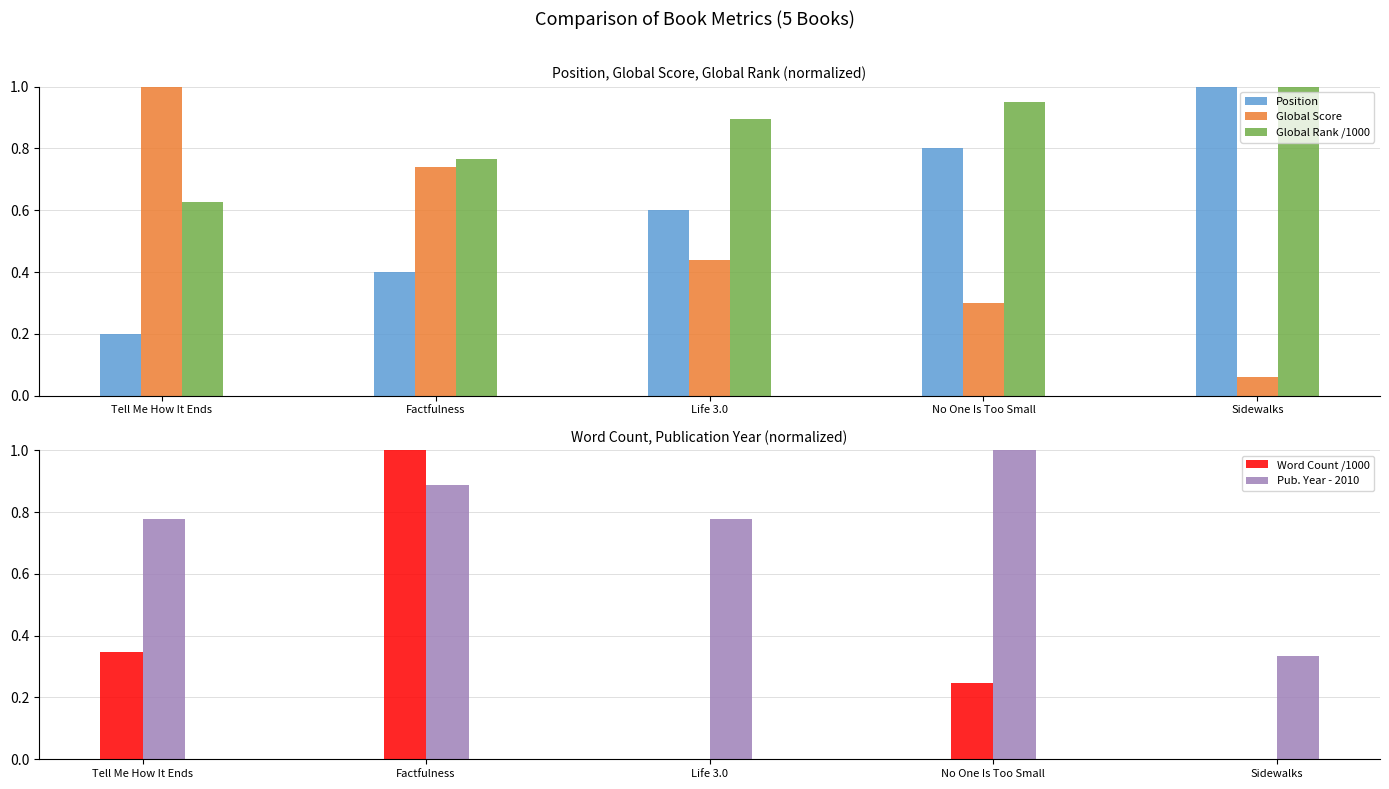

At how many categories does at least one series exceed 0?

5